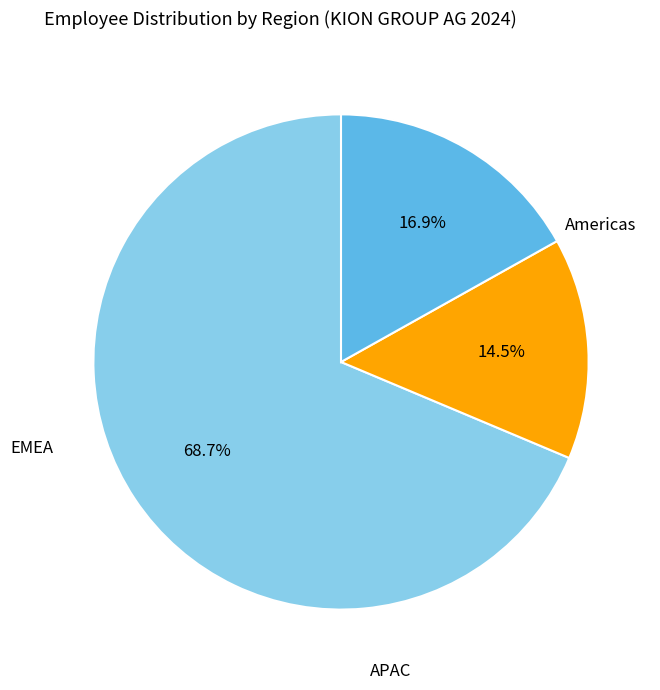

To the nearest percent, what is the average slice percentage?

33%